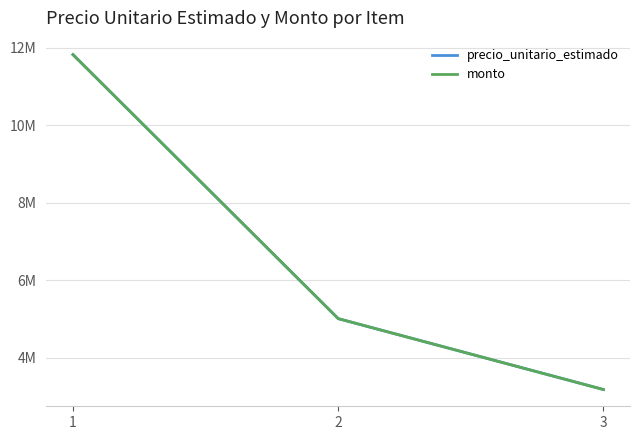

True or false: monto has a value of 7850653 at 2.

False